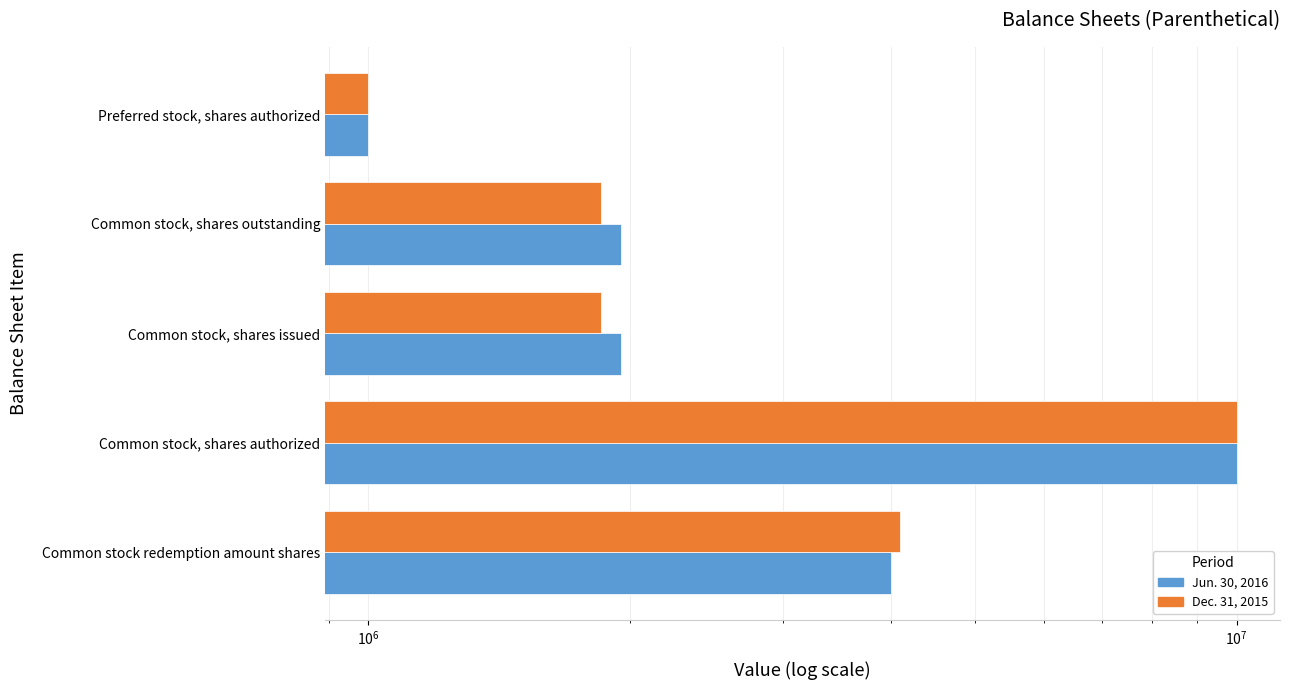

What is the maximum value for Dec. 31, 2015?

10000000